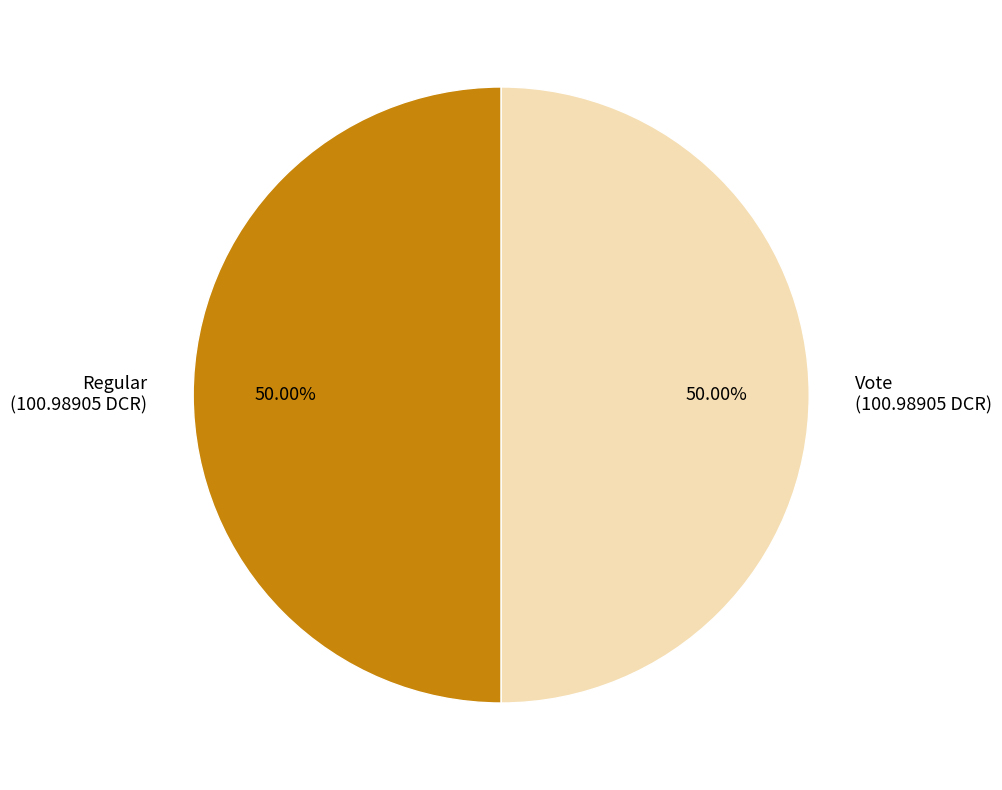

What is the ratio of the value at Vote to the value at Regular?

1.0